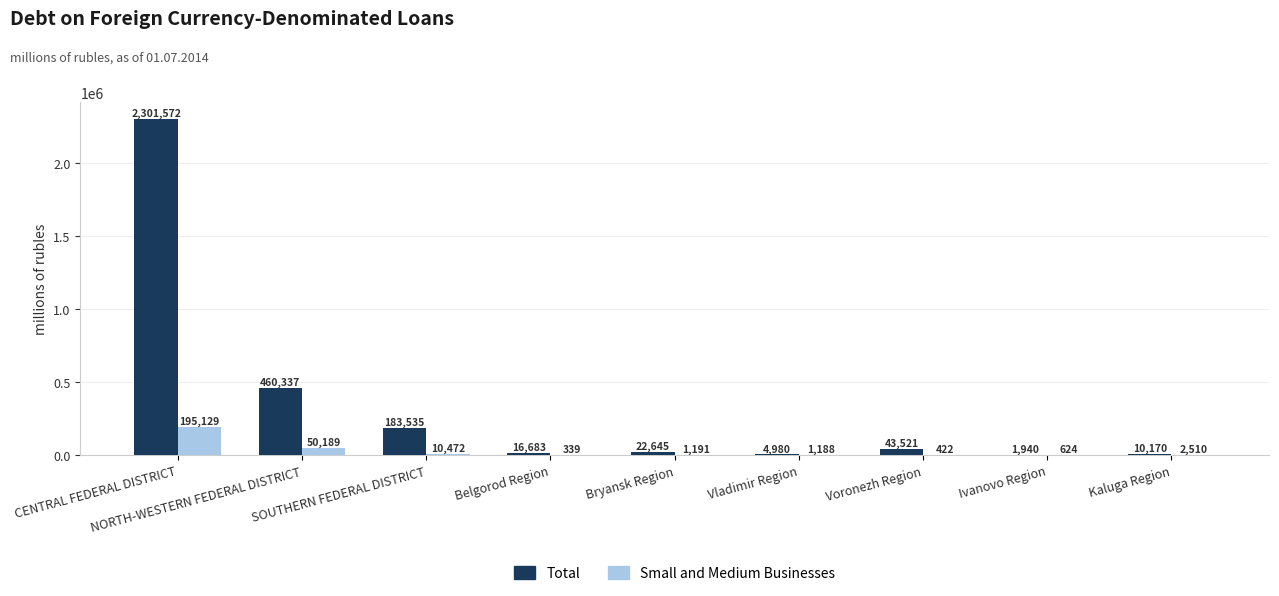

Reading left to right, what are all the values shown in this chart?

Total: 2301572	460337	183535	16683	22645	4980	43521	1940	10170
Small and Medium Businesses: 195129	50189	10472	339	1191	1188	422	624	2510